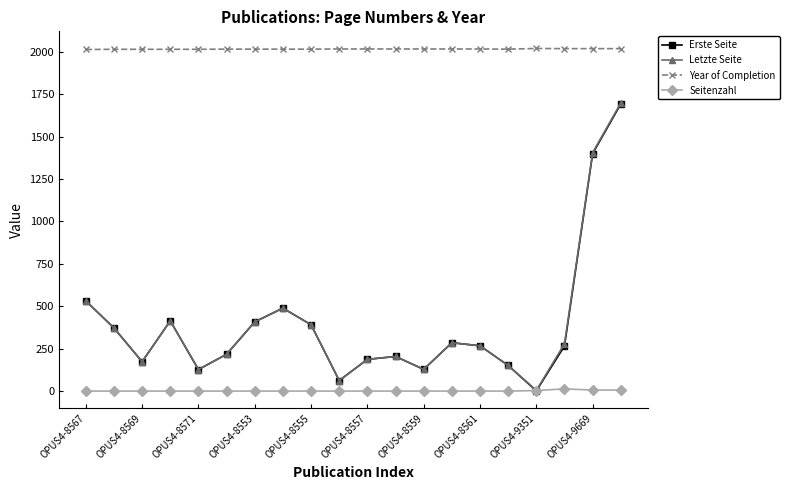

How many interior local valleys does the Letzte Seite series have?

5